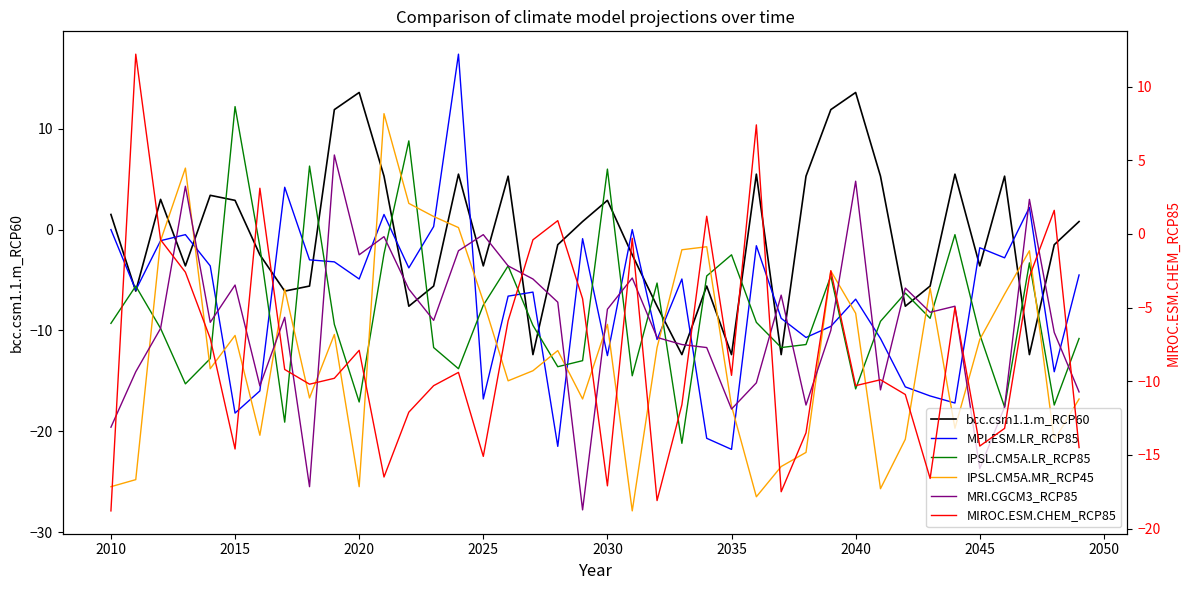

What is the spread (max minus min) of values at 2040?

29.4